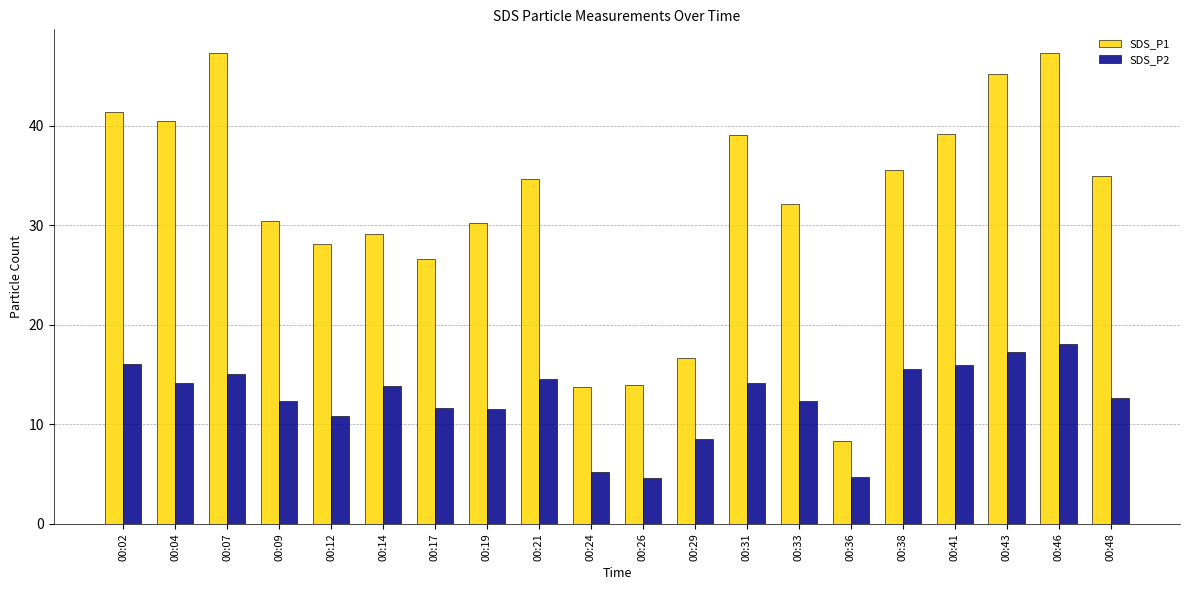

At which category is the sum across all series the highest?

00:46